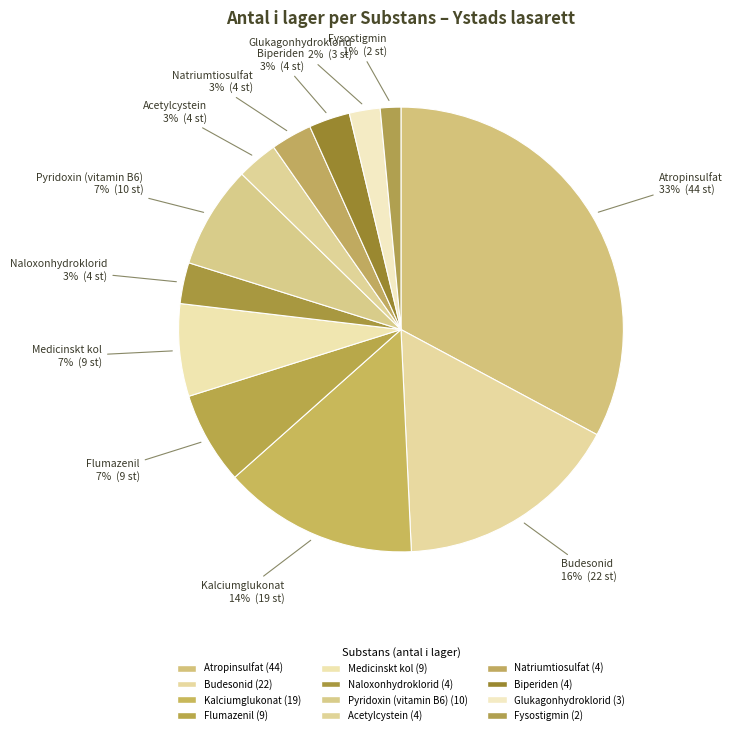

Count the number of slices in the pie.

12